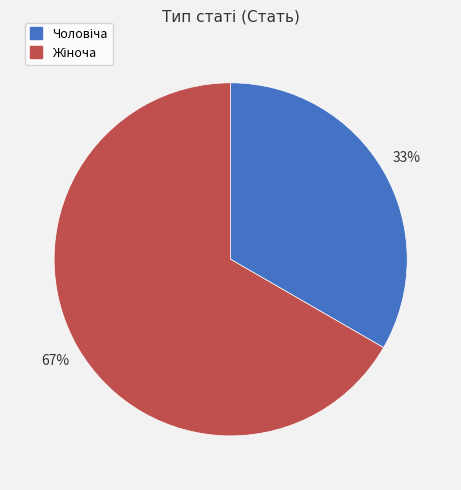

To the nearest percent, what is the average slice percentage?

50%